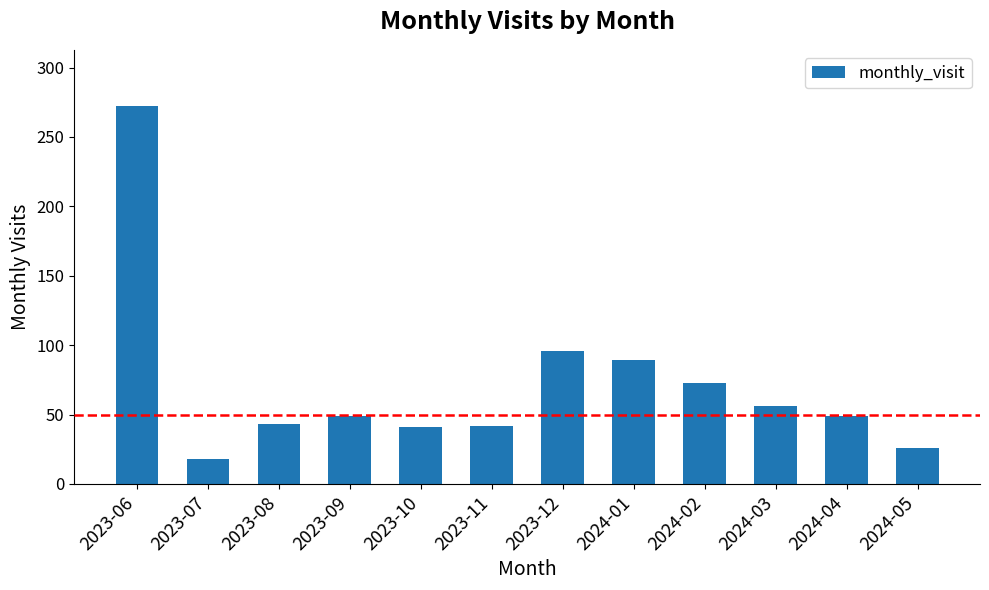

What is the average value?

71